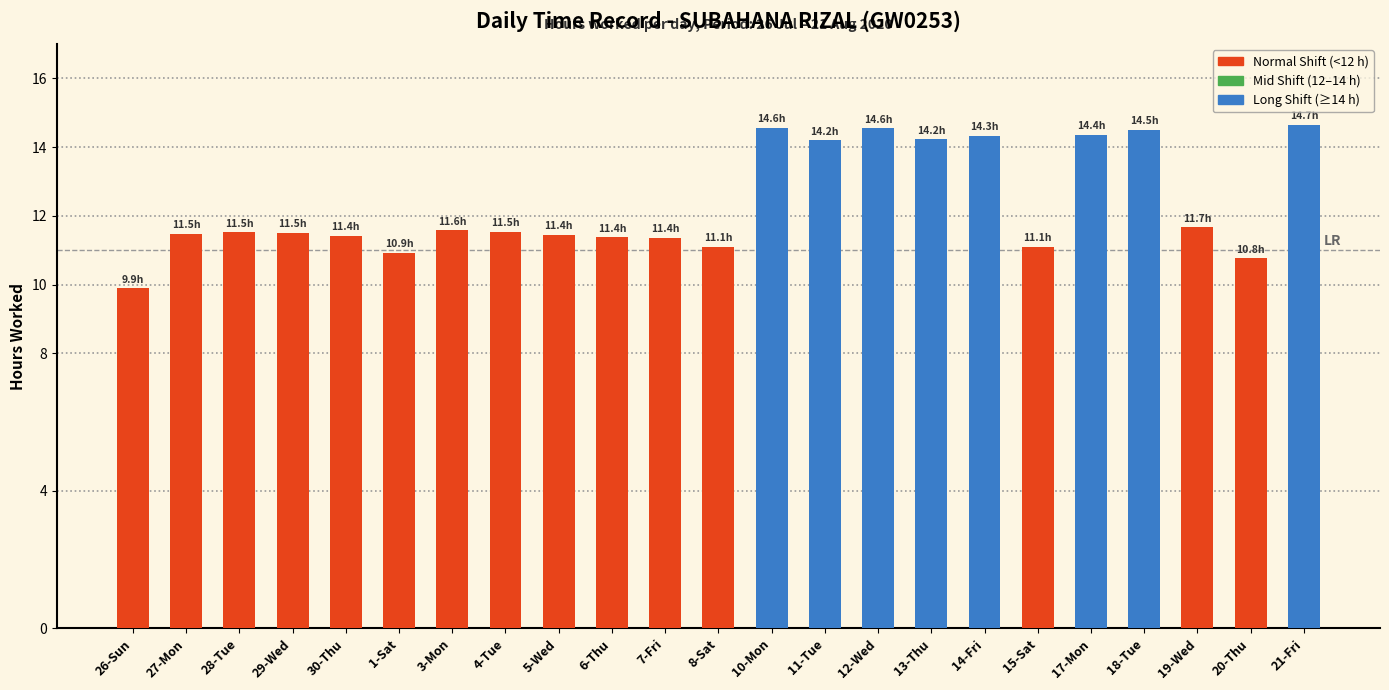

What is the change in value from 30-Thu to 18-Tue?

+3.1